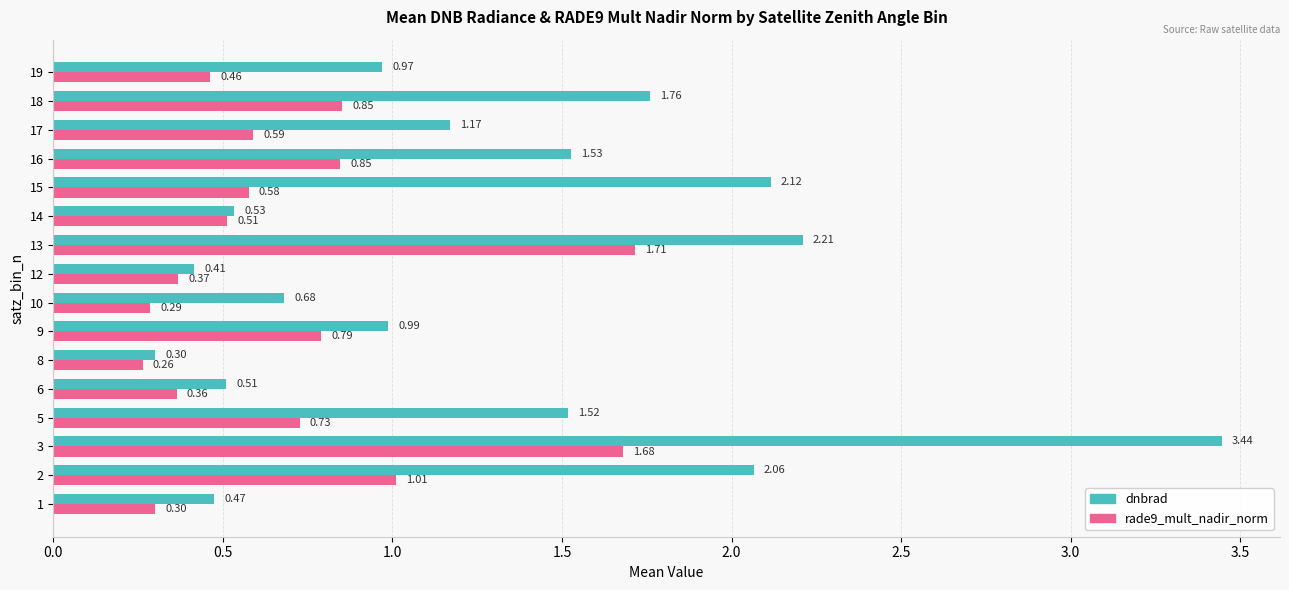

Is the value of rade9_mult_nadir_norm at 19 greater than the value of dnbrad at 2?

No